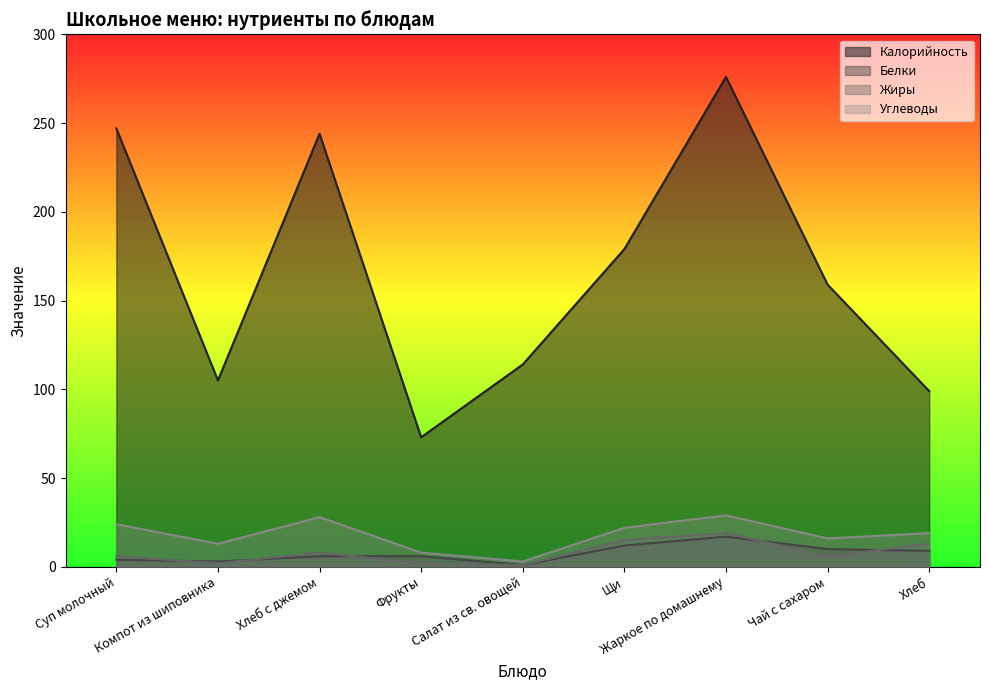

The value of Жиры at Щи is 15. True or false?

True